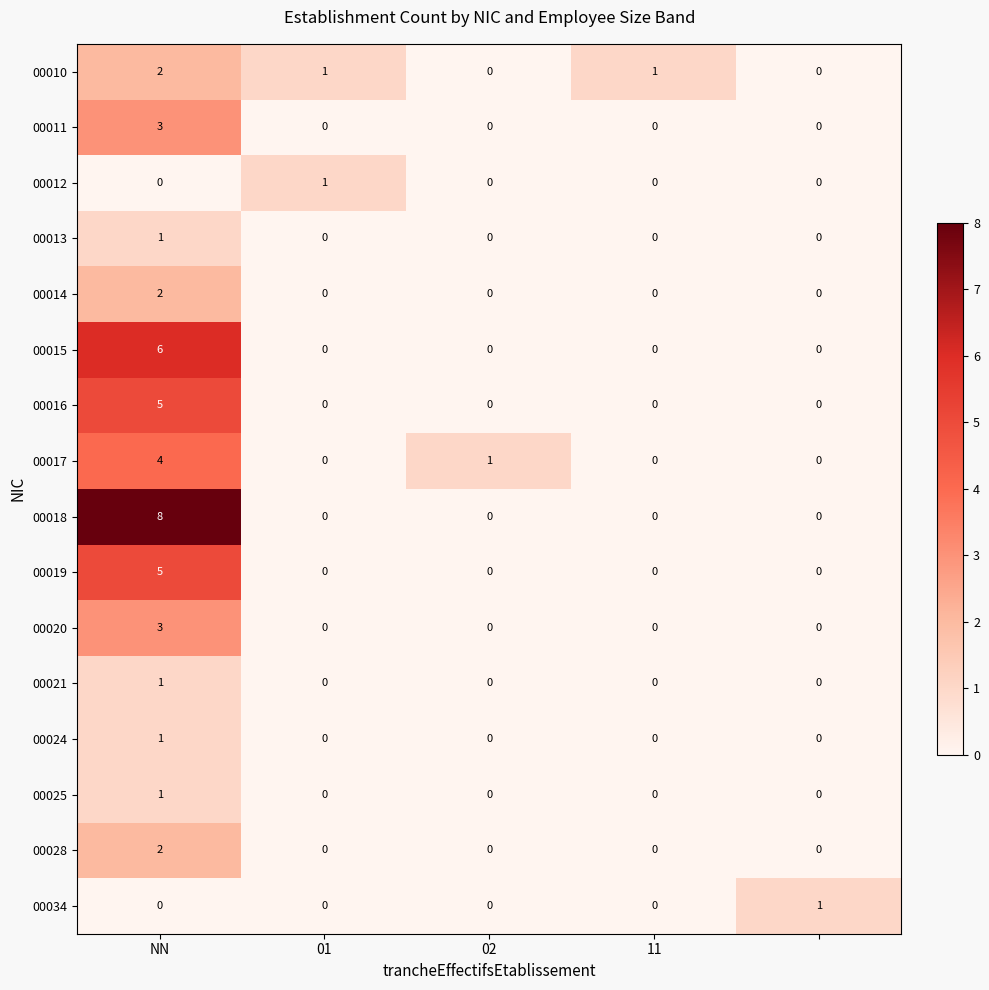

Count the number of categories in the chart.

5